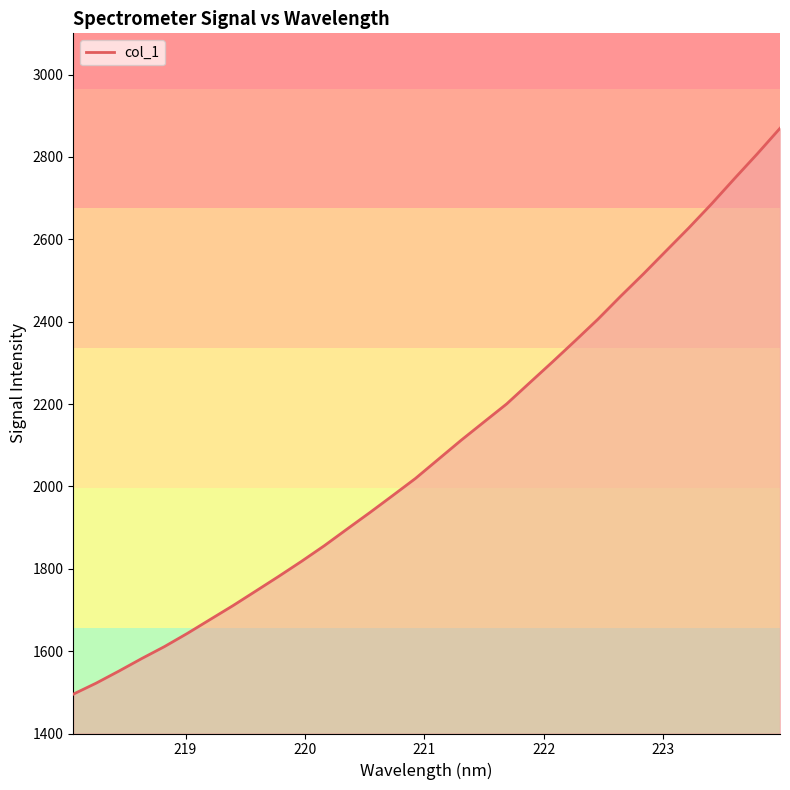

What is the smallest value displayed?

1495.5